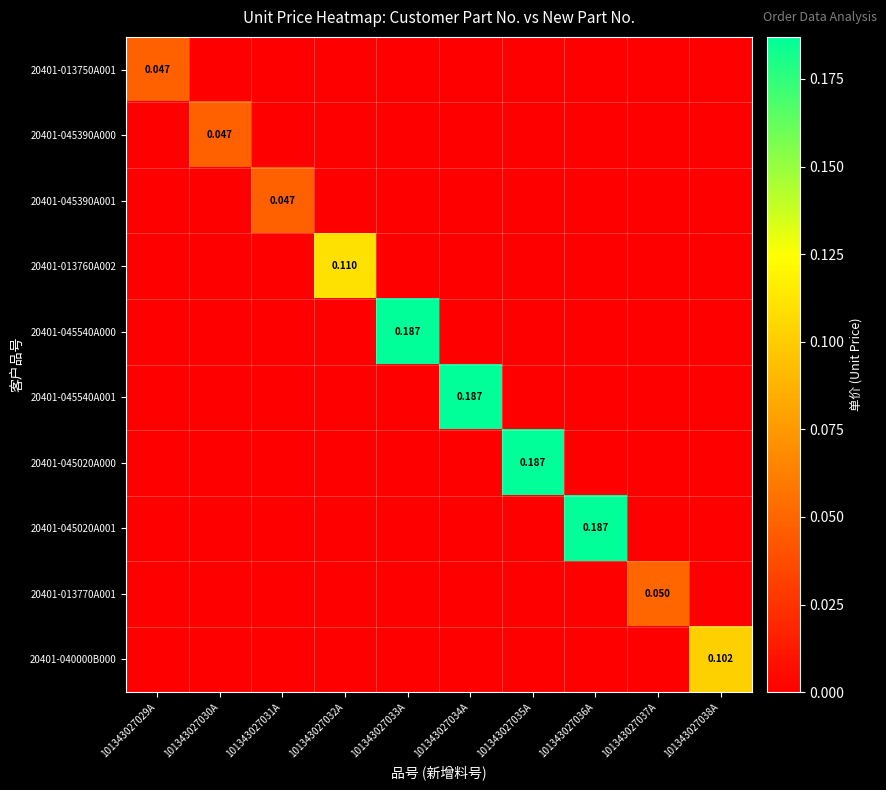

What is the maximum value shown in the chart?

0.2